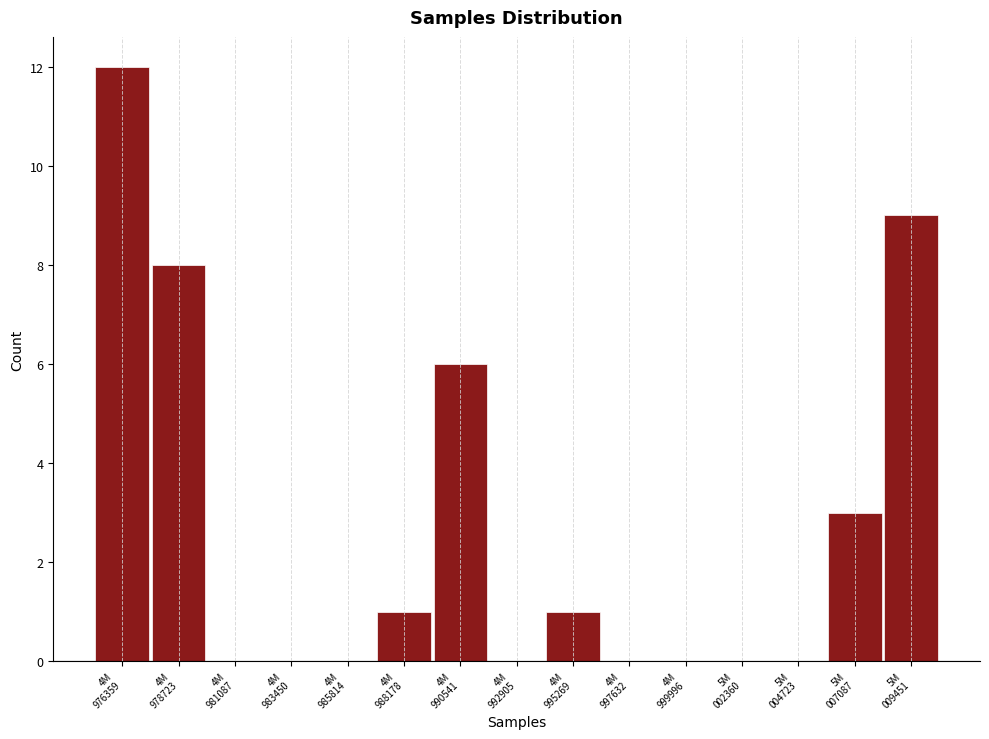

What is the sum of all values?

40